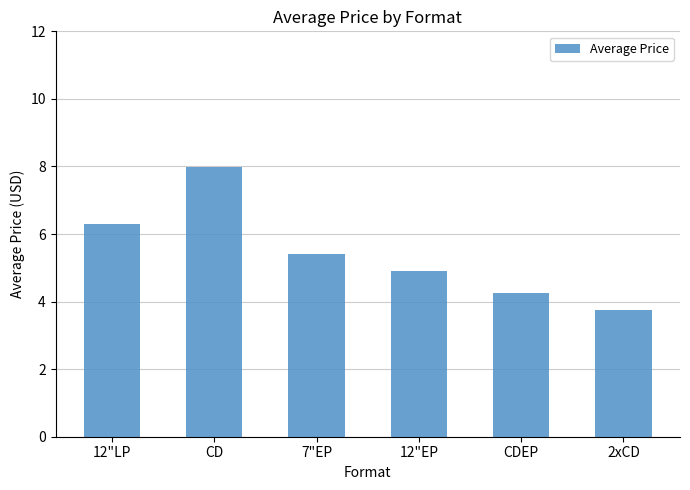

Where does the data first go above 5?

12"LP